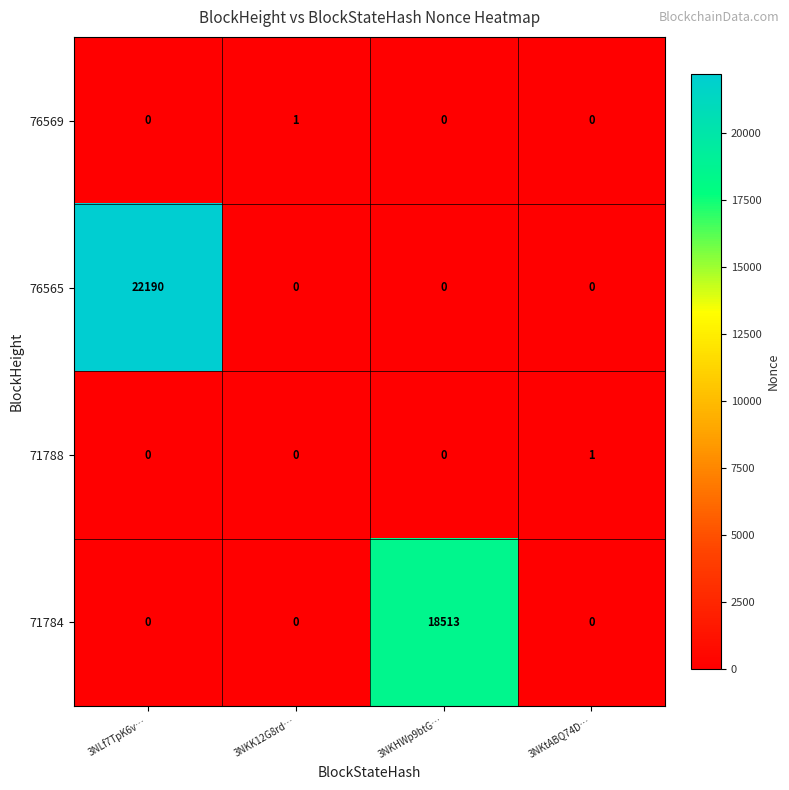

Which series has the largest range (max minus min)?

76565